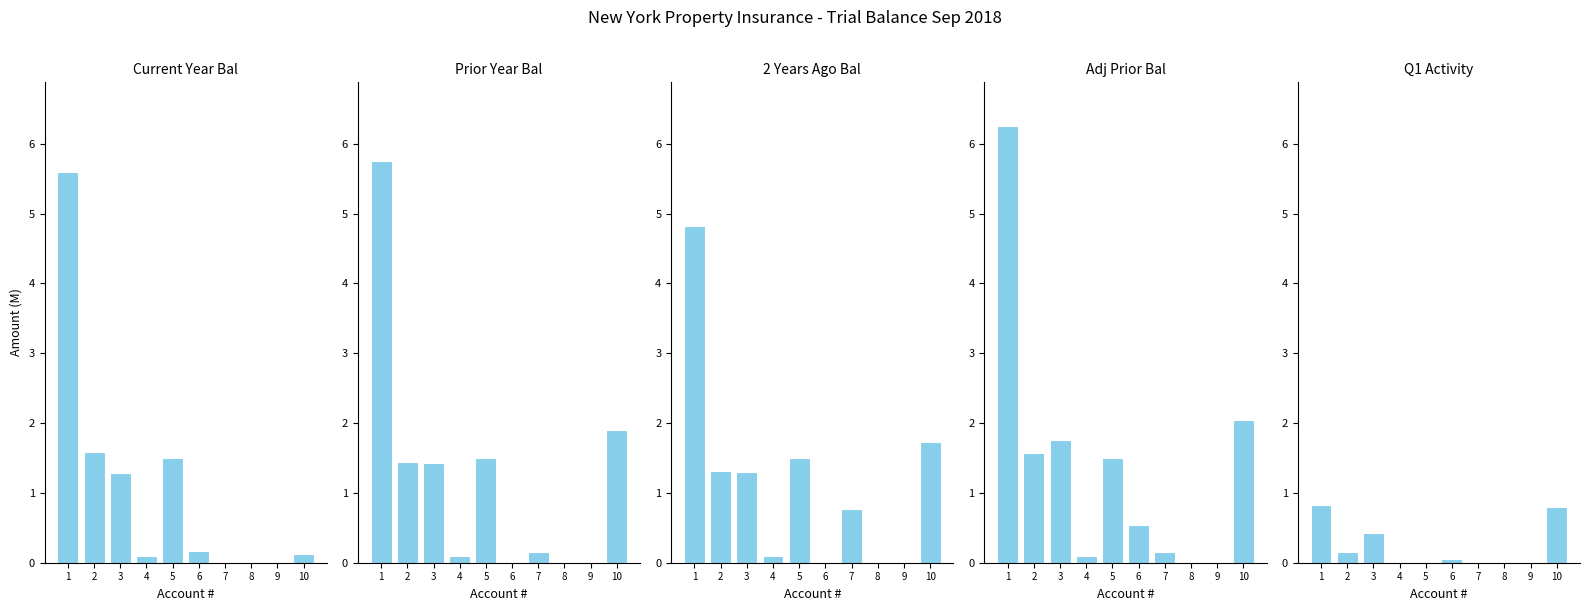

Reading right to left, list all the values displayed in this chart.

Current Year Bal: 10=0.1	9=0.0	8=0.0	7=0.0	6=0.2	5=1.5	4=0.1	3=1.3	2=1.6	1=5.6
Prior Year Bal: 10=1.9	9=0.0	8=0.0	7=0.2	6=0.0	5=1.5	4=0.1	3=1.4	2=1.4	1=5.8
2 Years Ago Bal: 10=1.7	9=0.0	8=0.0	7=0.8	6=0.0	5=1.5	4=0.1	3=1.3	2=1.3	1=4.8
Adj Prior Bal: 10=2.0	9=0.0	8=0.0	7=0.2	6=0.5	5=1.5	4=0.1	3=1.8	2=1.6	1=6.3
Q1 Activity: 10=0.8	9=0.0	8=0.0	7=0.0	6=0.1	5=0.0	4=0.0	3=0.4	2=0.2	1=0.8